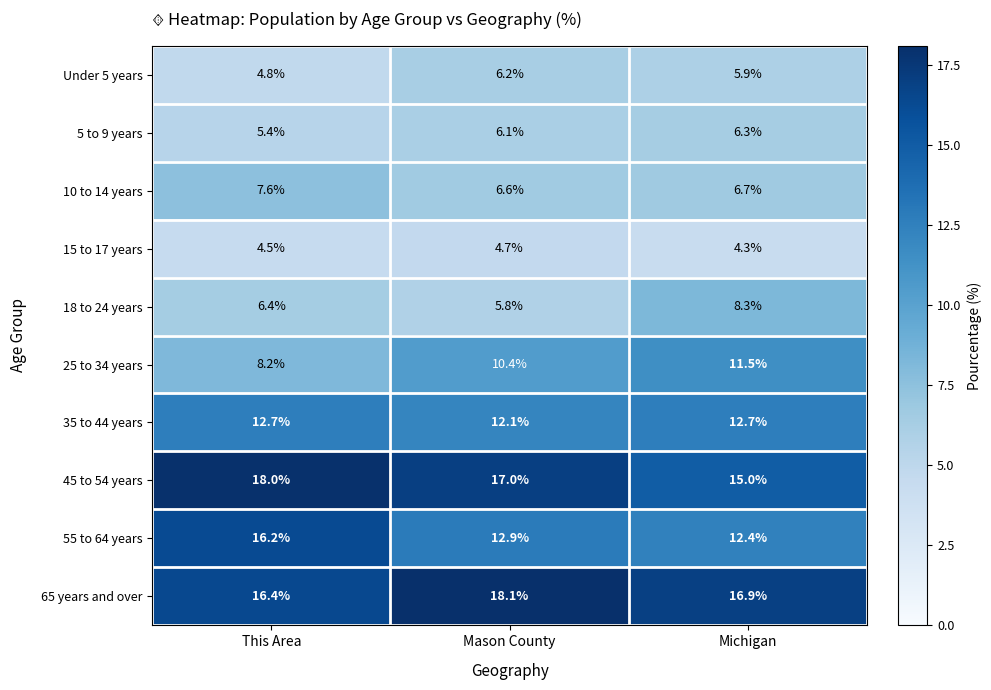

What is the minimum value shown in the chart?

4.3